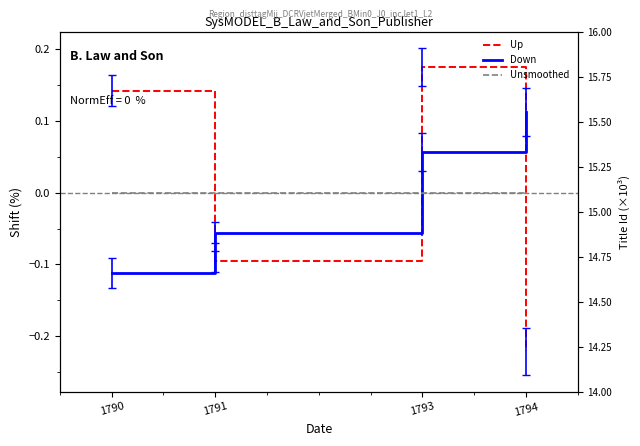

Reading left to right, extract all data points from this chart.

Up: 0.1	-0.1	0.2	-0.2
Down: -0.1	-0.1	0.1	0.1
Unsmoothed: 0.0	0.0	0.0	0.0